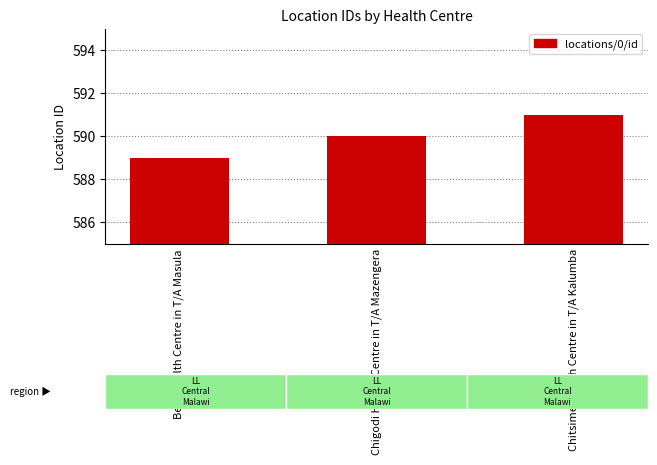

What is the ratio of the value at Chigodi Health Centre in T/A Mazengera to the value at Beni Health Centre in T/A Masula?

1.0